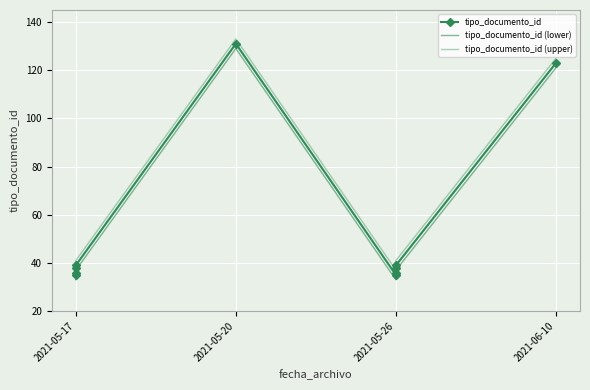

Which category has the lowest value in the tipo_documento_id series?

2021-05-17